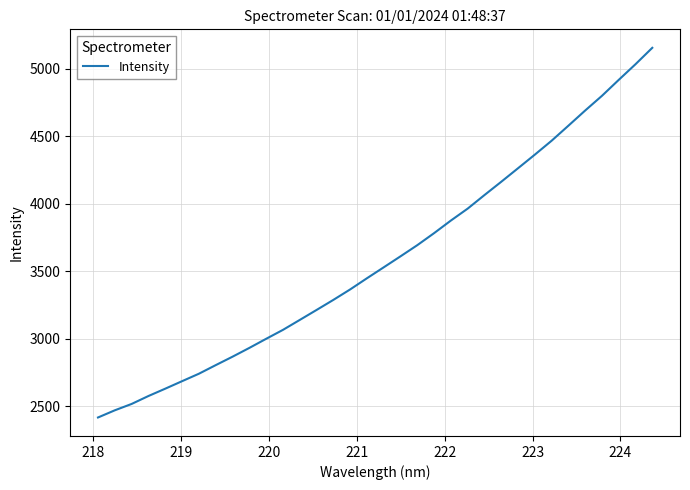

What is the maximum value shown in the chart?

5155.6